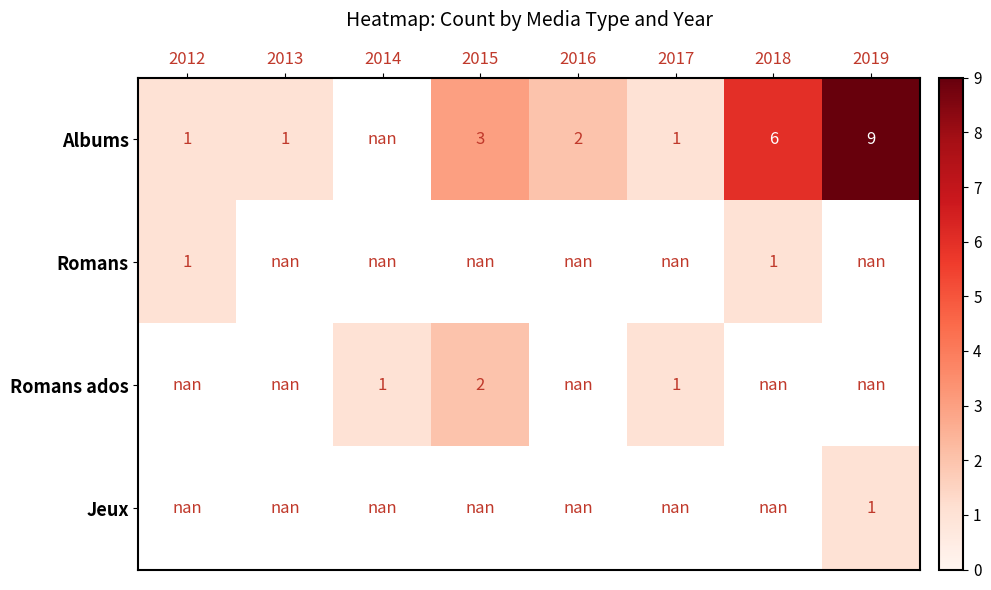

The Albums series shows 0.4 at 2017. True or false?

False